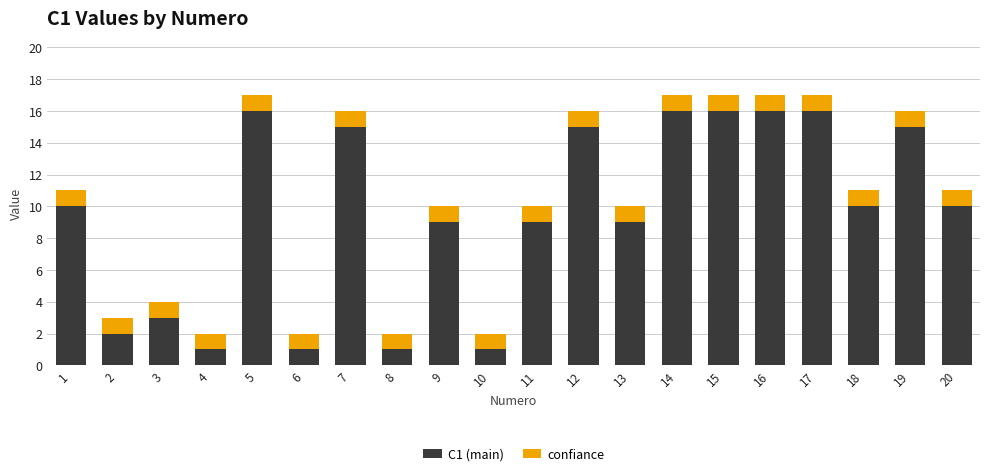

The value of C1 (main) at 9 is 3. True or false?

False